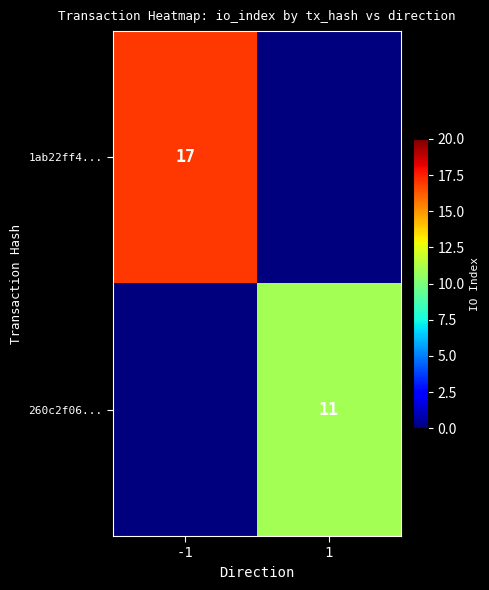

True or false: 260c2f06... has a value of 11 at 1.

True